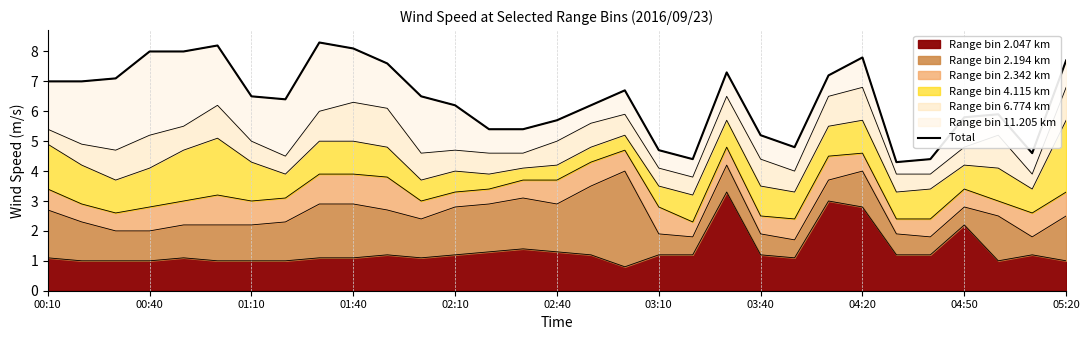

The chart shows a value of 12.9 at 23. True or false?

False